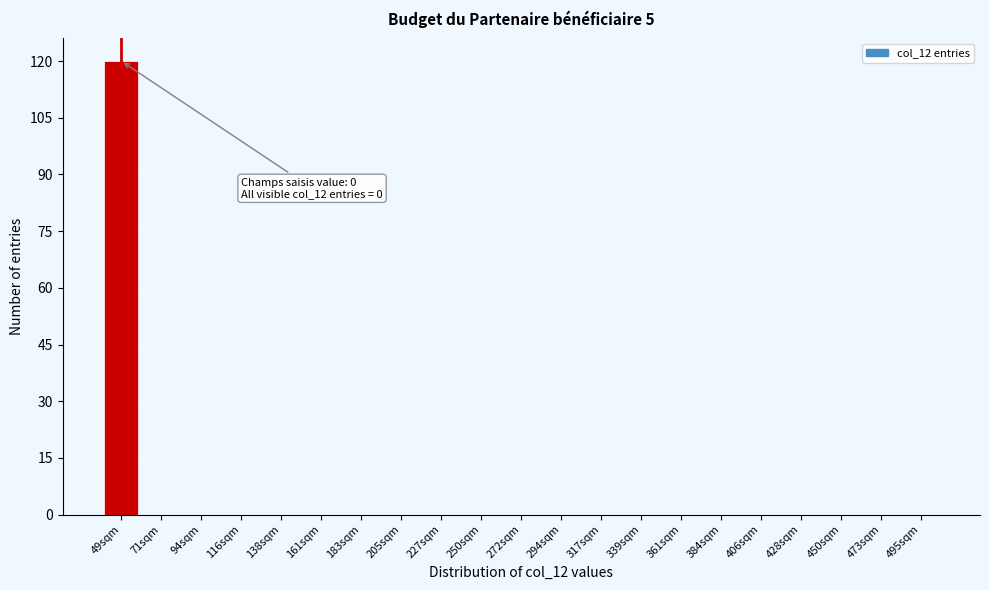

Reading right to left, transcribe all the data shown in this chart.

495sqm=0	473sqm=0	450sqm=0	428sqm=0	406sqm=0	384sqm=0	361sqm=0	339sqm=0	317sqm=0	294sqm=0	272sqm=0	250sqm=0	227sqm=0	205sqm=0	183sqm=0	161sqm=0	138sqm=0	116sqm=0	94sqm=0	71sqm=0	49sqm=120